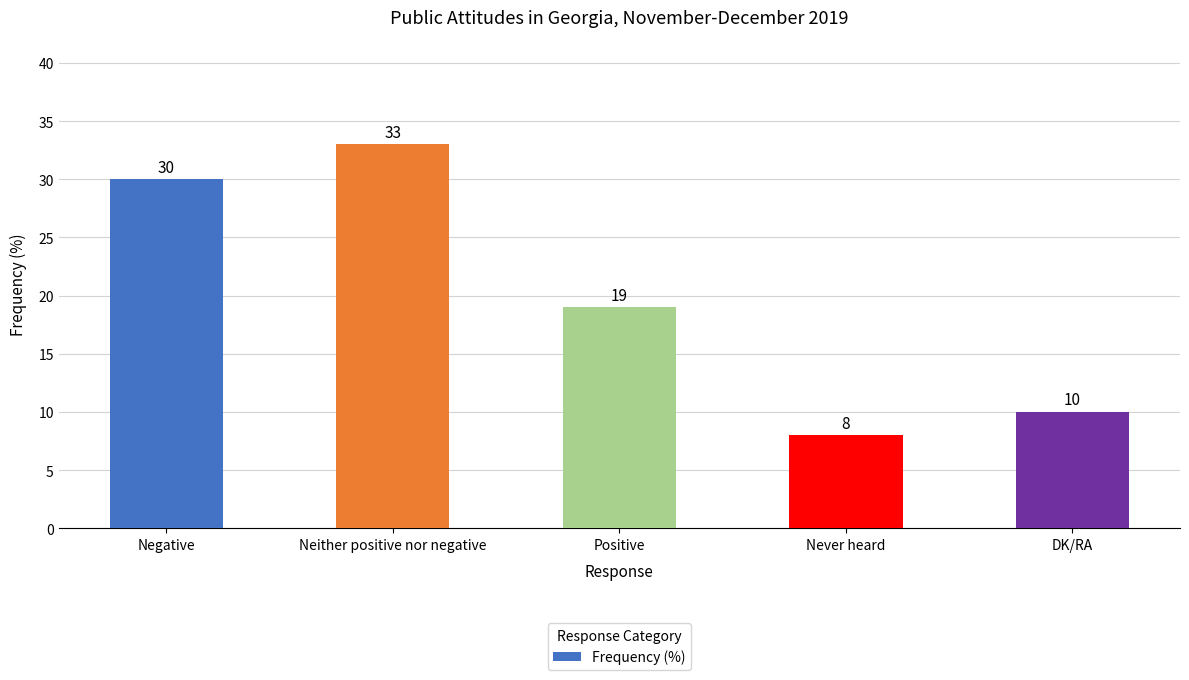

Which label corresponds to the largest value in the chart?

Neither positive nor negative